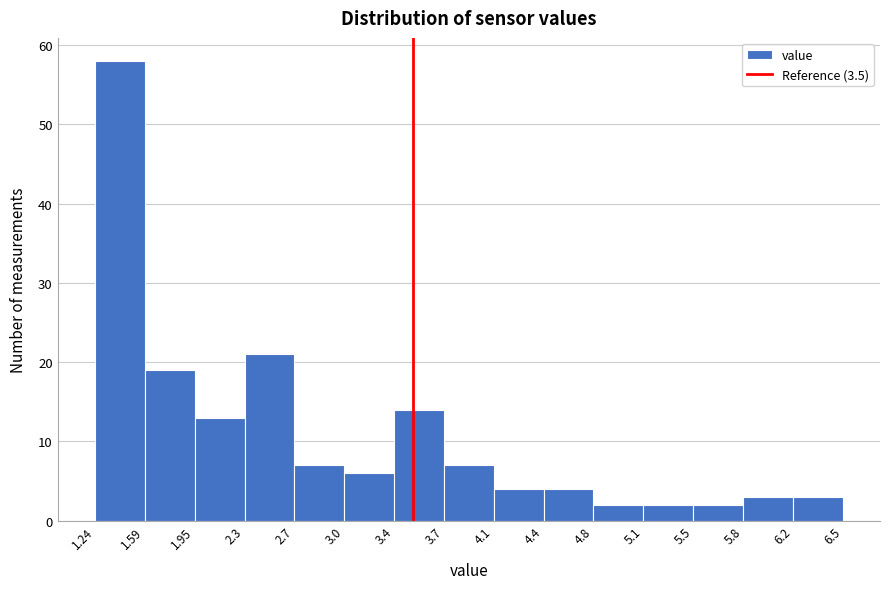

Reading left to right, list every bar in this chart as the range it spans on the x-axis followed by its height. The values are not printed on the chart, so give them approximately, as read against the axis.

1.24 to 1.59: 58
1.59 to 1.95: 19
1.95 to 2.3: 13
2.3 to 2.7: 21
2.7 to 3.0: 7
3.0 to 3.4: 6
3.4 to 3.7: 14
3.7 to 4.1: 7
4.1 to 4.4: 4
4.4 to 4.8: 4
4.8 to 5.1: 2
5.1 to 5.5: 2
5.5 to 5.8: 2
5.8 to 6.2: 3
6.2 to 6.5: 3